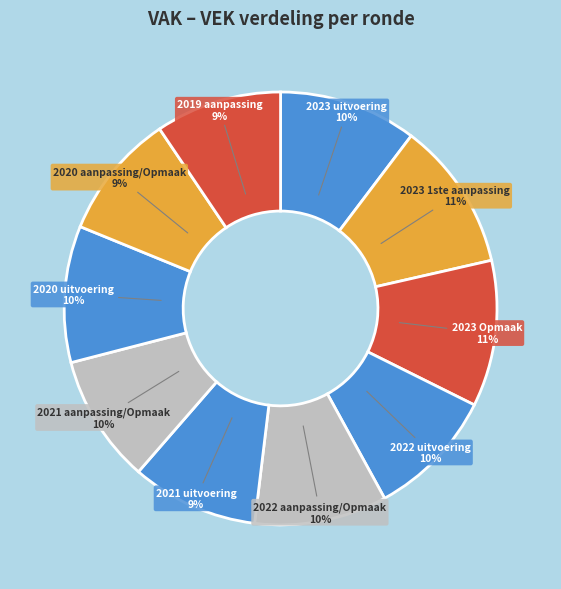

Rank the categories by value from lowest to highest.

2020 aanpassing/Opmaak, 2019 aanpassing, 2021 uitvoering, 2021 aanpassing/Opmaak, 2022 uitvoering, 2022 aanpassing/Opmaak, 2020 uitvoering, 2023 uitvoering, 2023 Opmaak, 2023 1ste aanpassing